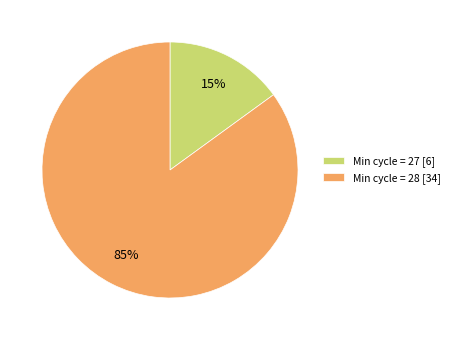

Count the number of slices in the pie.

2